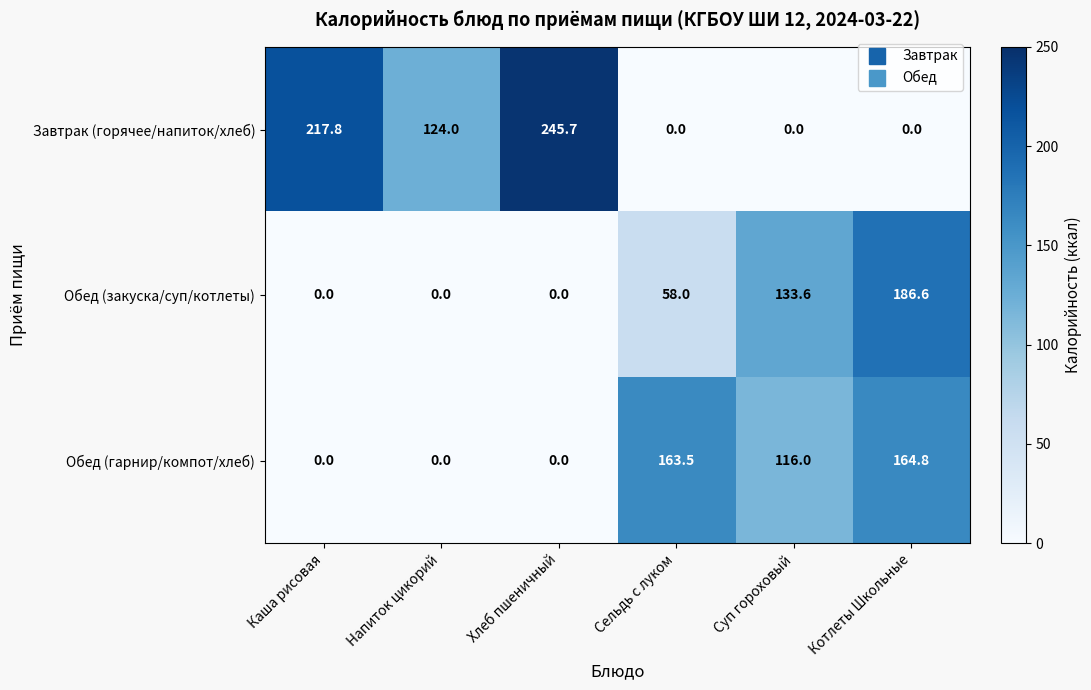

Is it true that Завтрак (горячее/напиток/хлеб) equals 0.0 at Сельдь с луком?

True